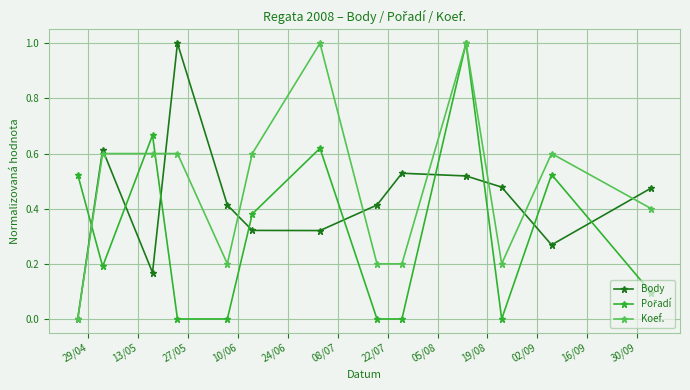

True or false: Koef. has more than 2 points higher than both neighbors.

True